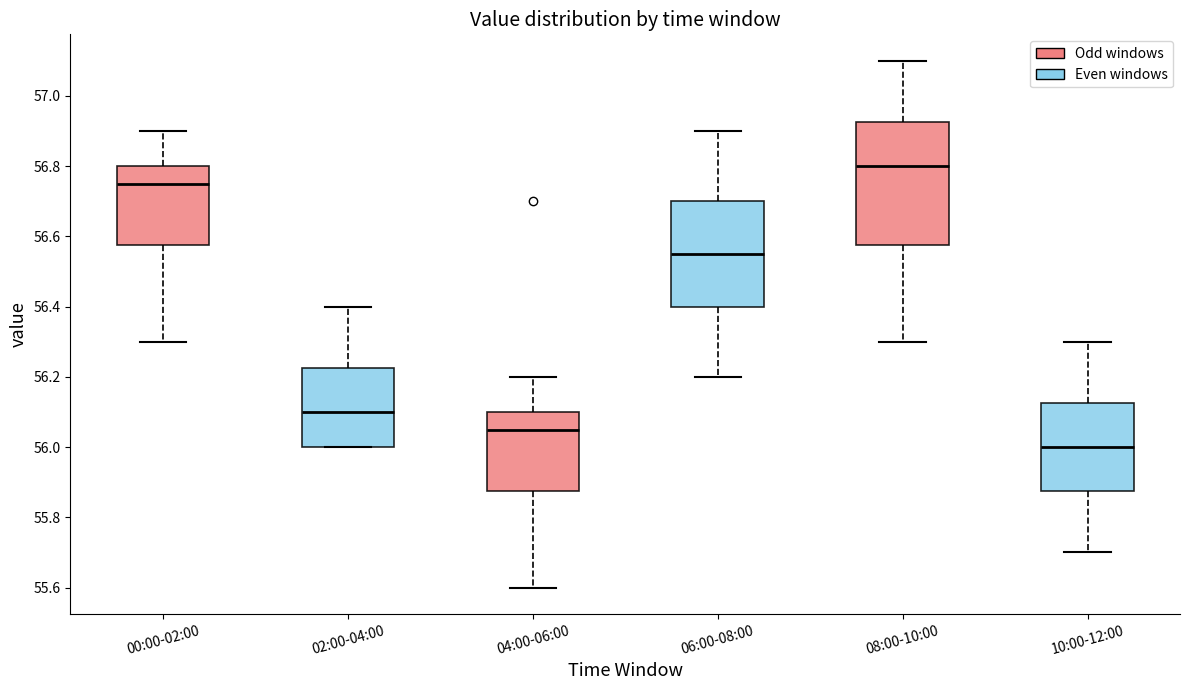

Reading left to right, transcribe this box plot: for each box, give where its median line is, the range the box spans, and where its two whiskers end, as read against the y-axis. The values are not printed on the chart, so give them approximately, as read against the axis.

00:00-02:00: median 56.76, box 56.58 to 56.80, whiskers 56.30 to 56.90
02:00-04:00: median 56.10, box 56.00 to 56.22, whiskers 56.00 to 56.40
04:00-06:00: median 56.06, box 55.88 to 56.10, whiskers 55.60 to 56.20
06:00-08:00: median 56.56, box 56.40 to 56.70, whiskers 56.20 to 56.90
08:00-10:00: median 56.80, box 56.58 to 56.92, whiskers 56.30 to 57.10
10:00-12:00: median 56.00, box 55.88 to 56.12, whiskers 55.70 to 56.30